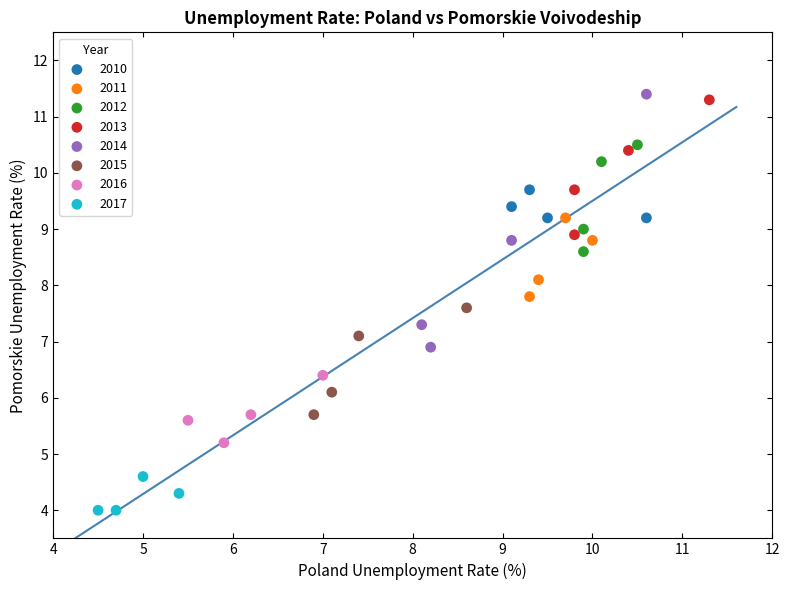

Which series has the largest Y range (max minus min)?

2014